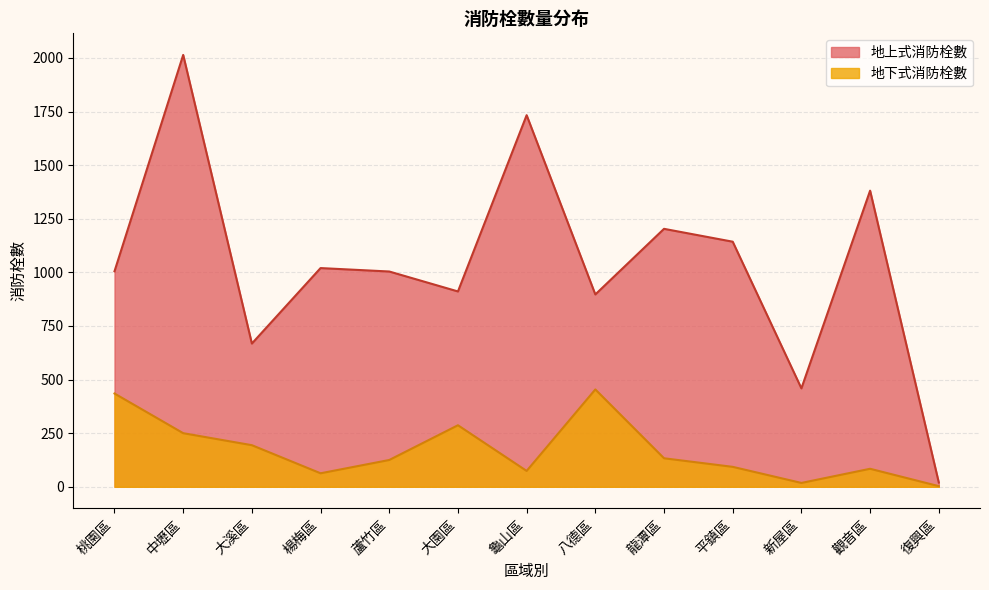

Rank the categories by 地下式消防栓數 value from lowest to highest.

復興區, 新屋區, 楊梅區, 龜山區, 觀音區, 平鎮區, 蘆竹區, 龍潭區, 大溪區, 中壢區, 大園區, 桃園區, 八德區